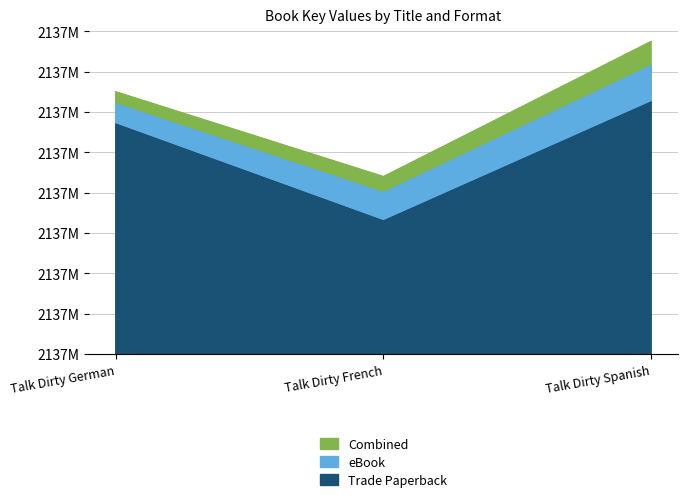

What is the smallest value displayed?

2137682995